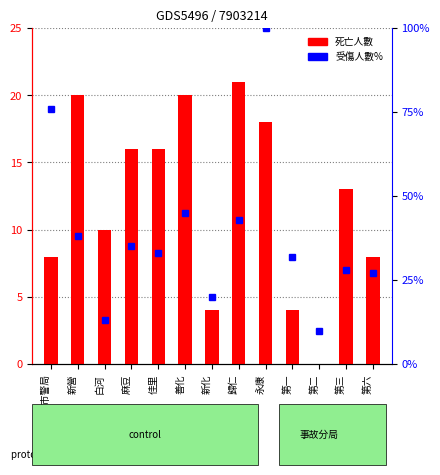

How many groups of bars are there?

13